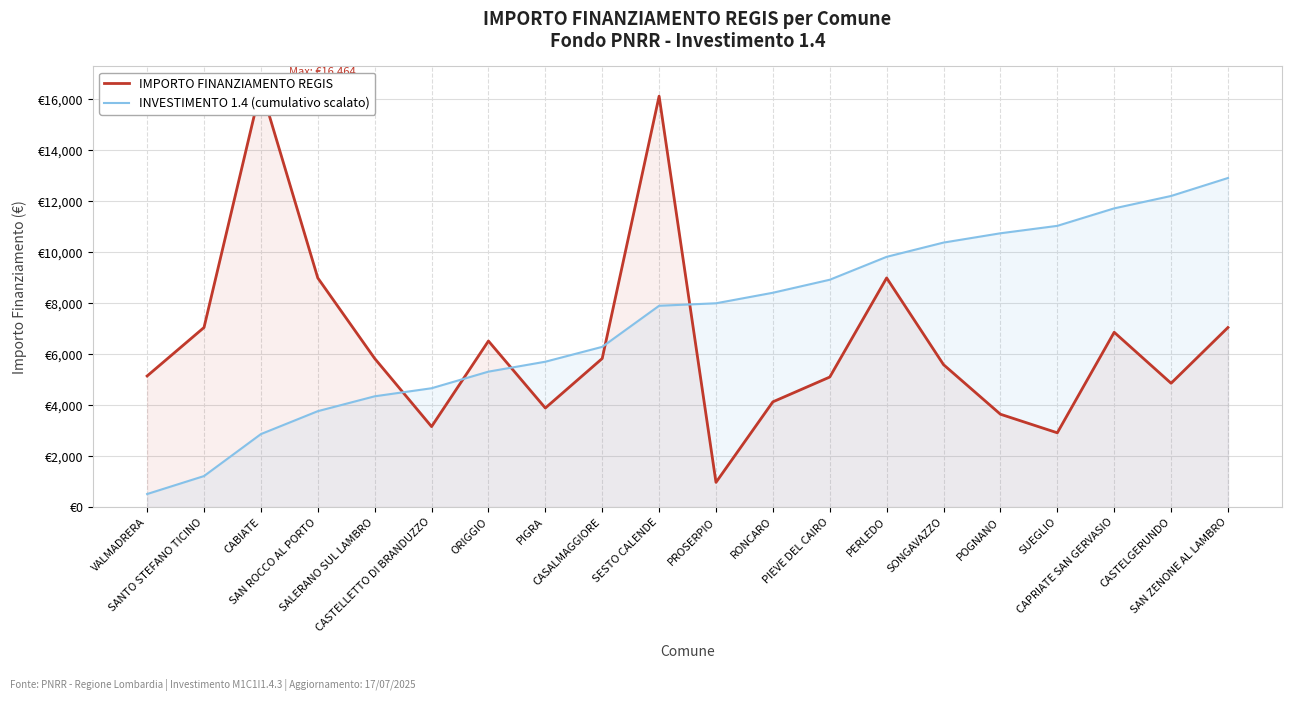

True or false: IMPORTO FINANZIAMENTO REGIS has more than 1 points higher than both neighbors.

True